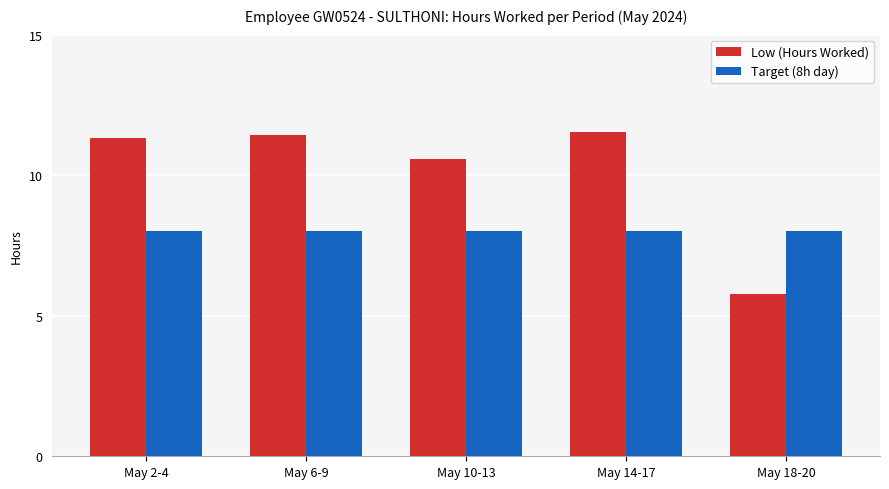

What is the sum of the Low (Hours Worked) values at May 2-4 and May 10-13?

21.9